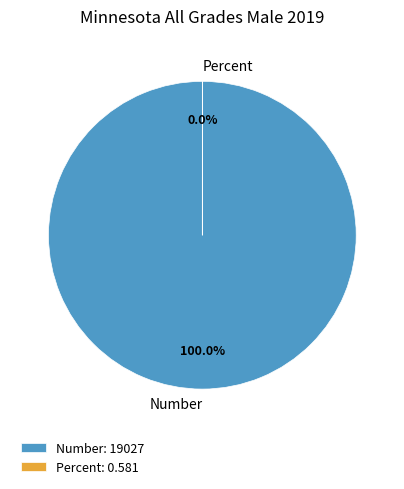

To the nearest percent, what is the difference between the largest and smallest slice percentages?

100%